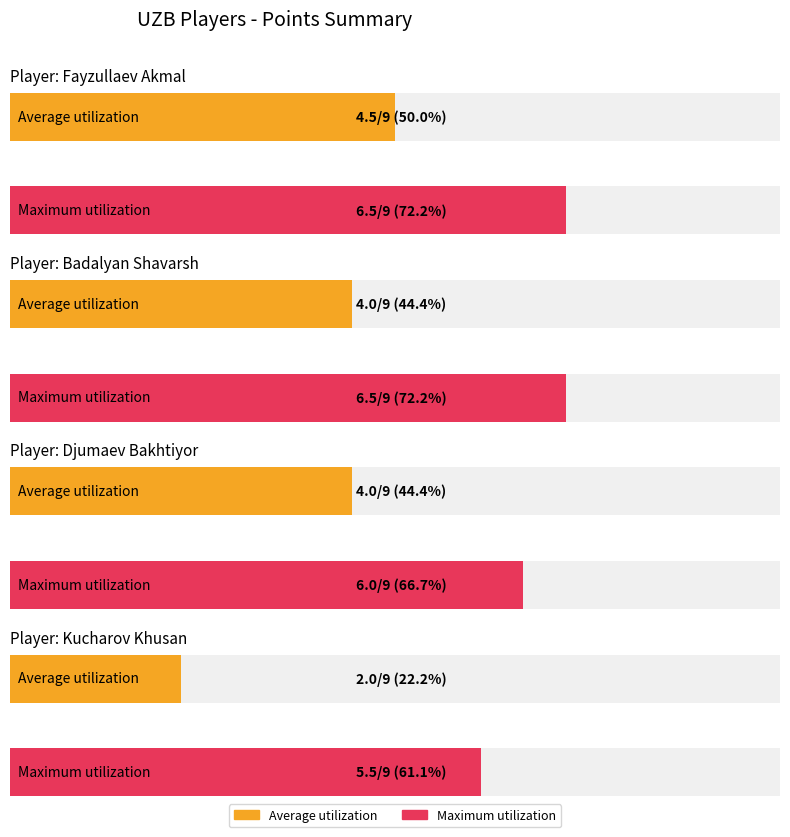

At which category does the chart reach its peak across all series?

Fayzullaev Akmal